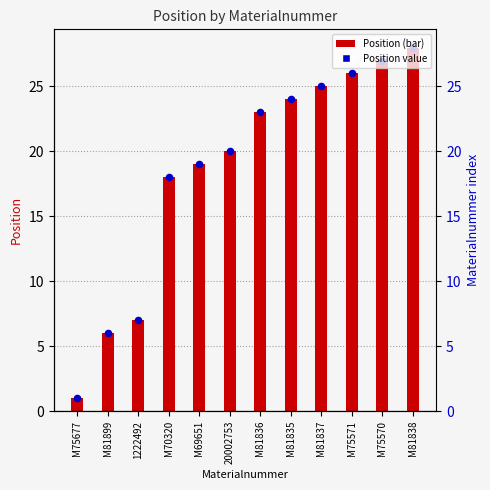

Which series has the largest total across all categories?

Position